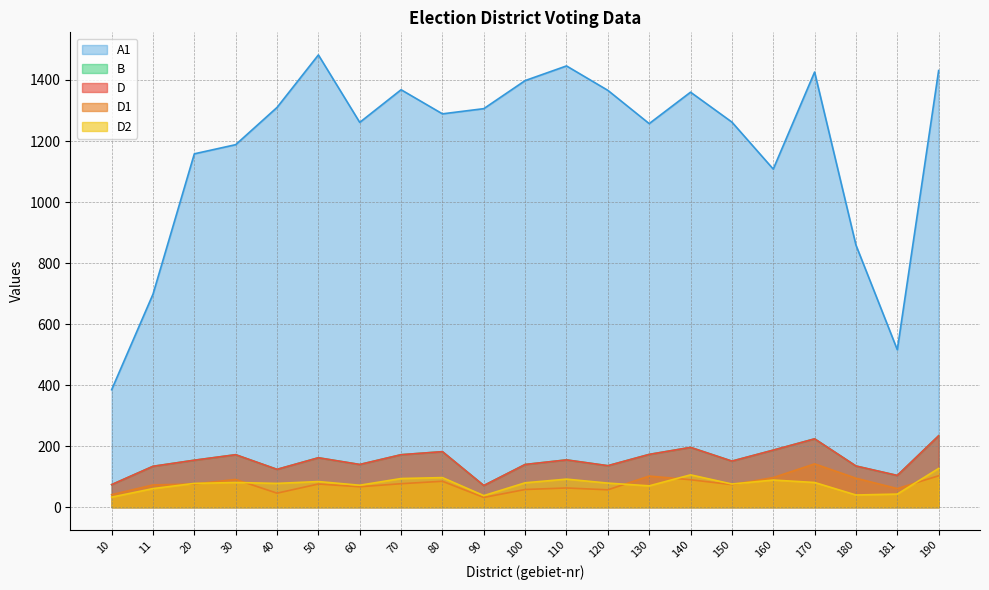

What is the total value across all series at 100?

1816